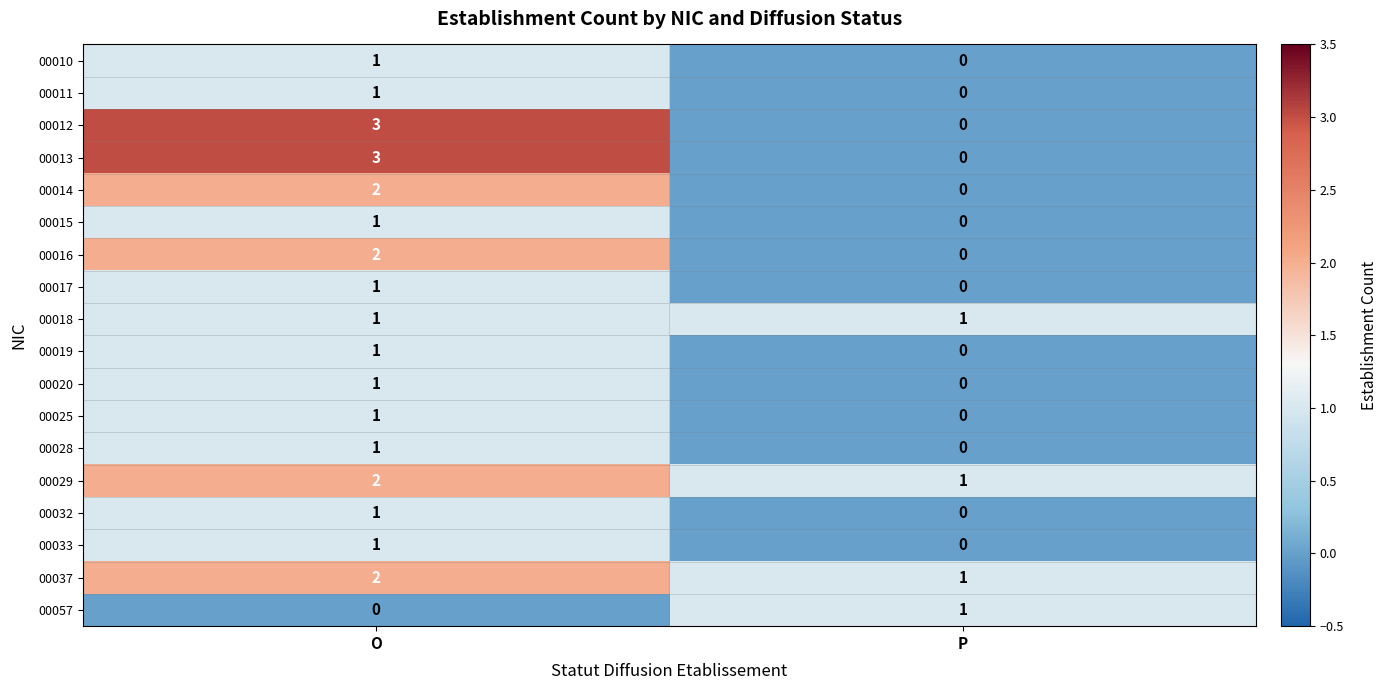

What is the spread (max minus min) of values at O?

3